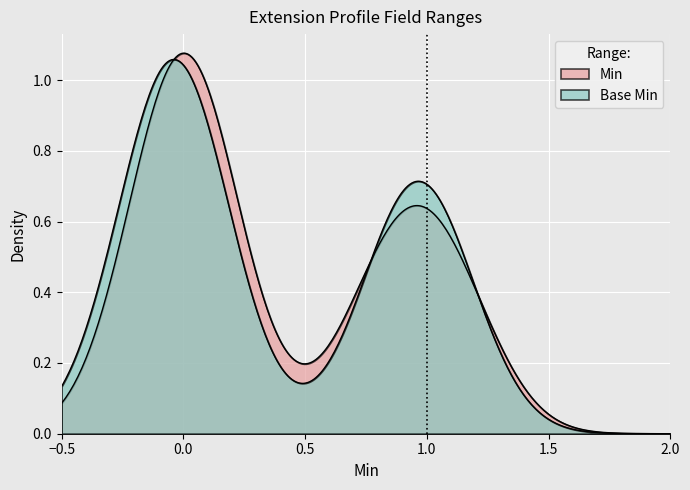

How many lines are shown in the chart?

2